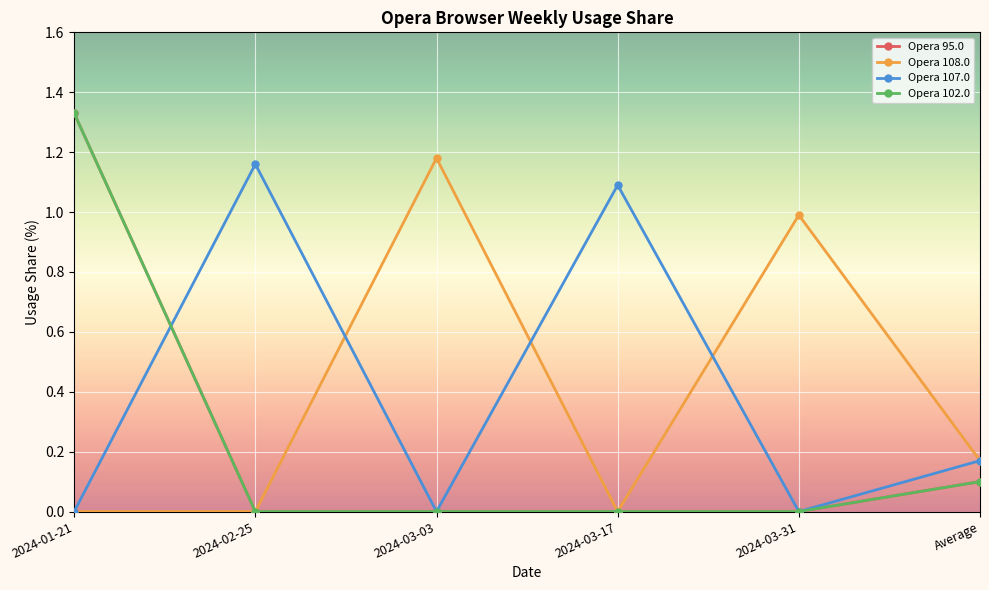

Between 2024-01-21 and 2024-02-25, which series saw the biggest shift?

Opera 95.0